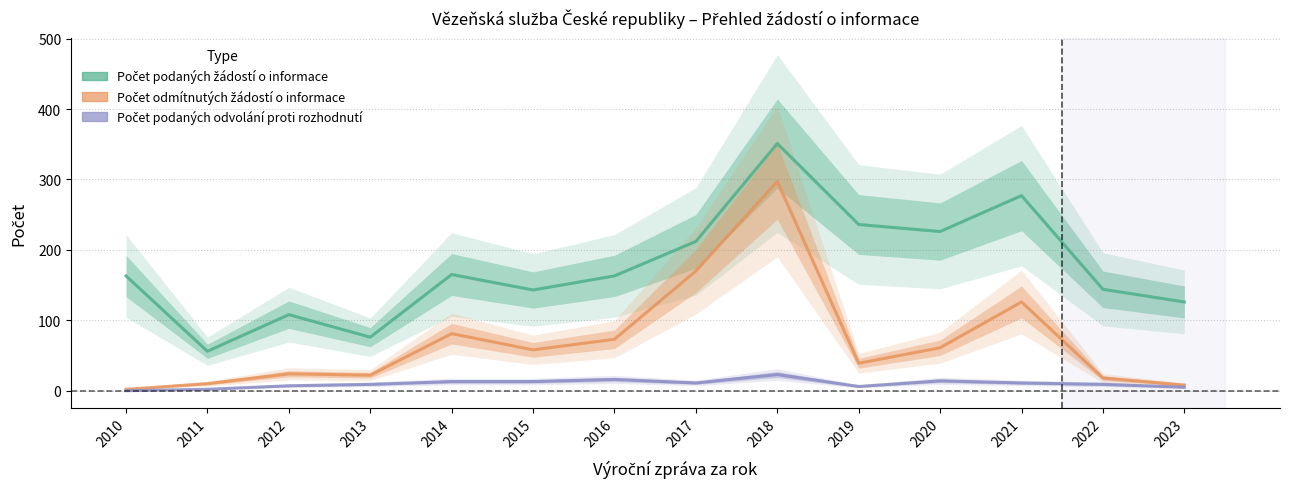

True or false: Počet podaných odvolání proti rozhodnutí and Počet odmítnutých žádostí o informace cross at least once.

False